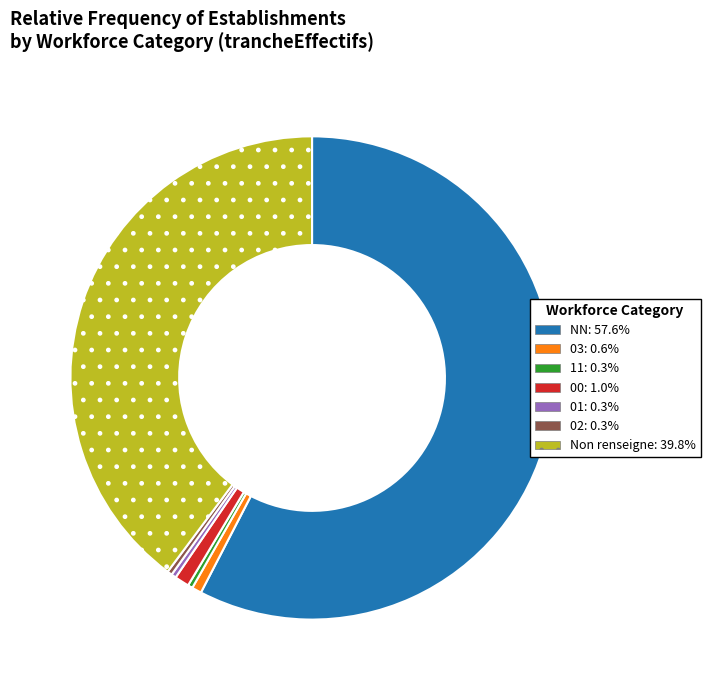

Is there a majority slice in this chart?

Yes